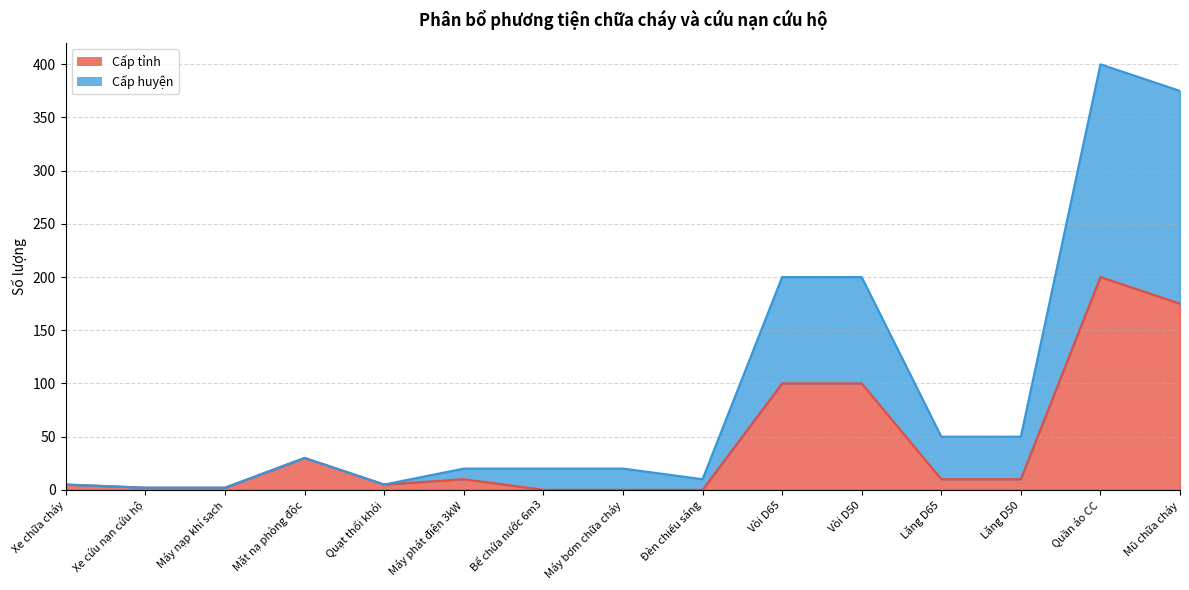

Which has a higher value, Xe chữa cháy or Quạt thổi khói?

Xe chữa cháy